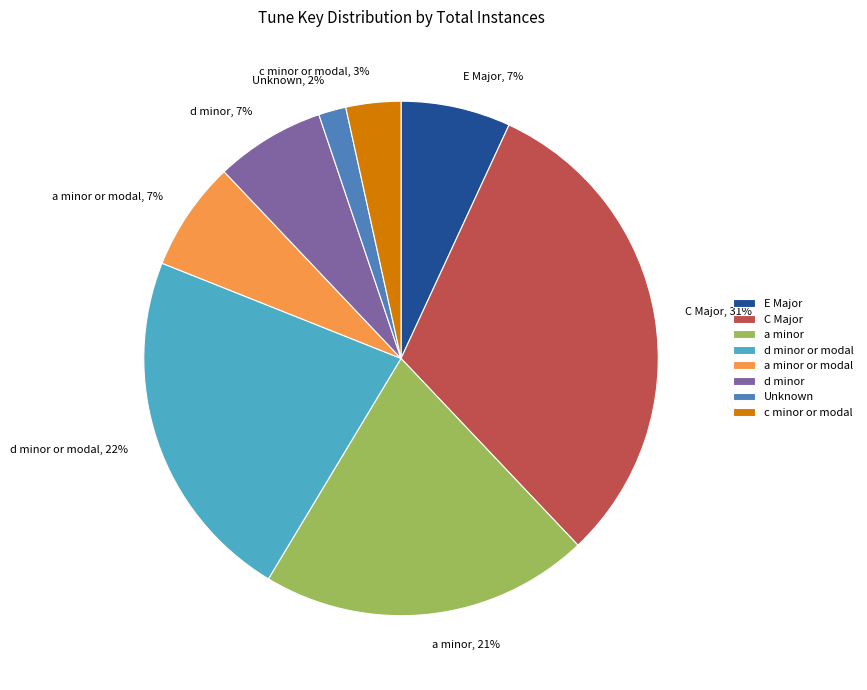

Is it true that d minor is 34% of the pie?

False